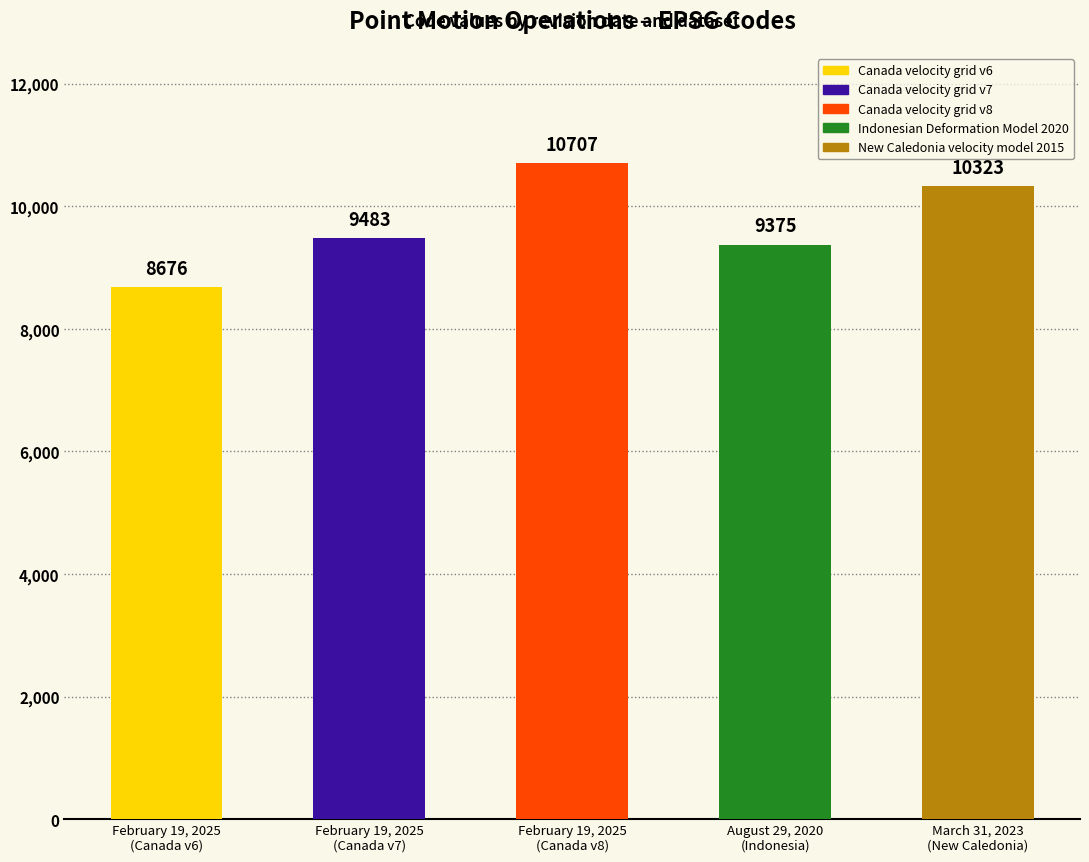

List the labels in order of value, smallest first.

February 19, 2025
(Canada v6), August 29, 2020
(Indonesia), February 19, 2025
(Canada v7), March 31, 2023
(New Caledonia), February 19, 2025
(Canada v8)